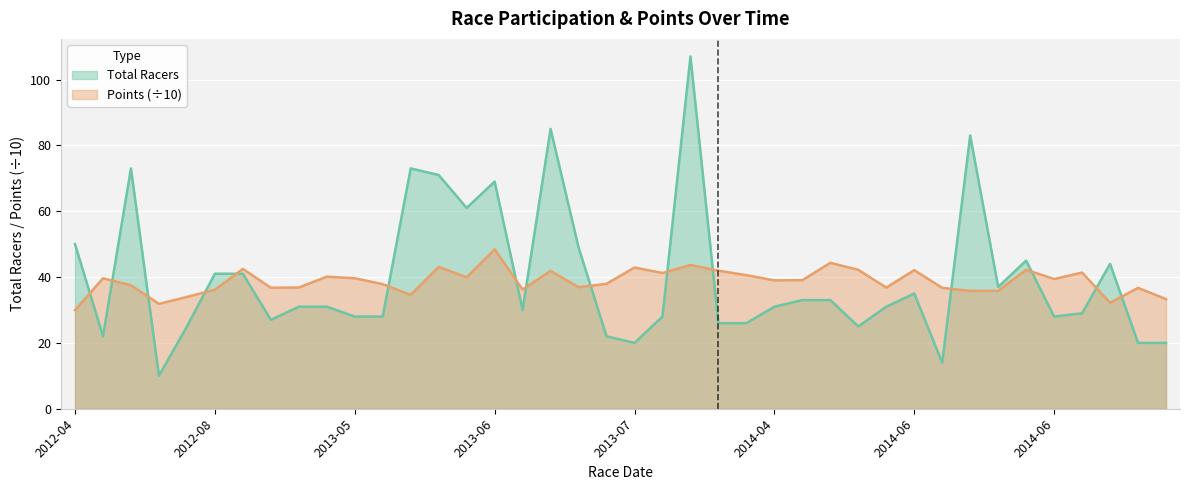

Does the chart display data point markers on the line(s)?

No